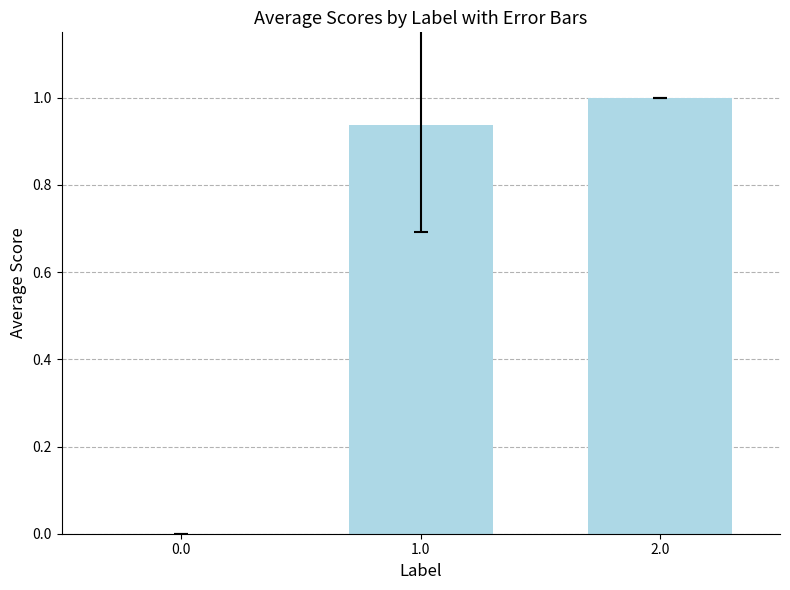

Which label corresponds to the largest value in the chart?

2.0